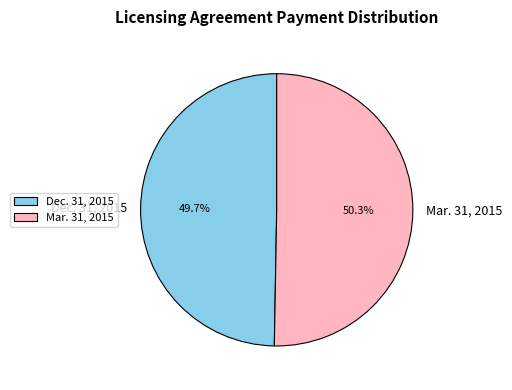

What is the ratio of the value at Mar. 31, 2015 to the value at Dec. 31, 2015?

1.0